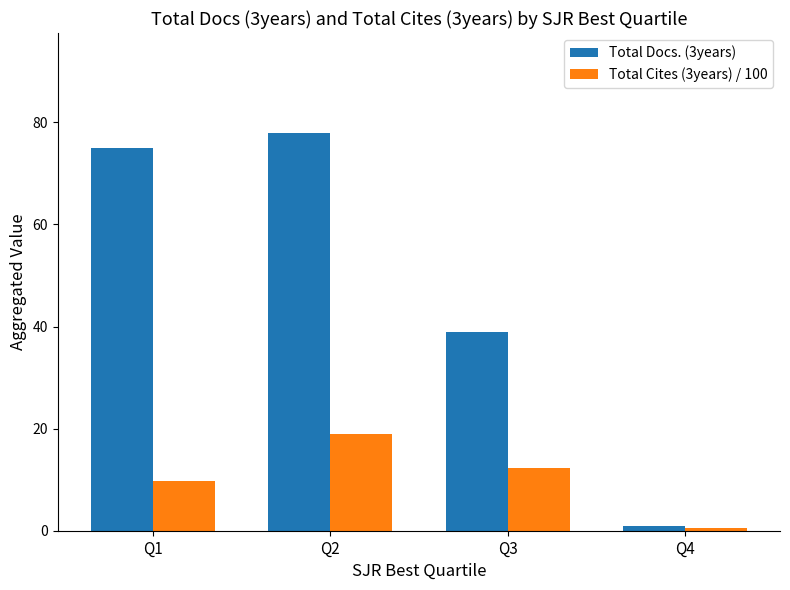

What is the sum of all Total Cites (3years) / 100 values?

41.2